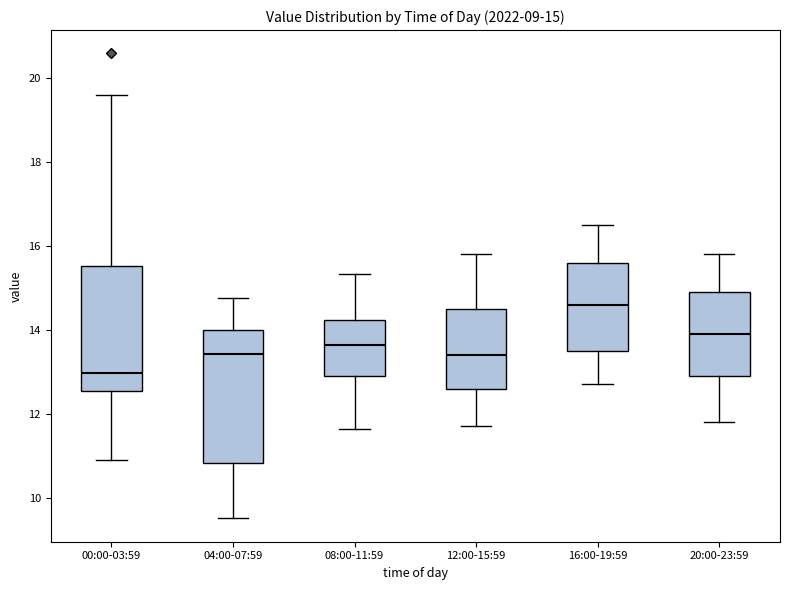

Which box has the highest median line?

16:00-19:59